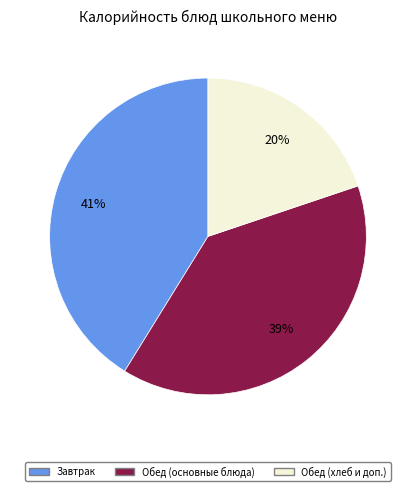

To the nearest percent, what is the average slice percentage?

33%